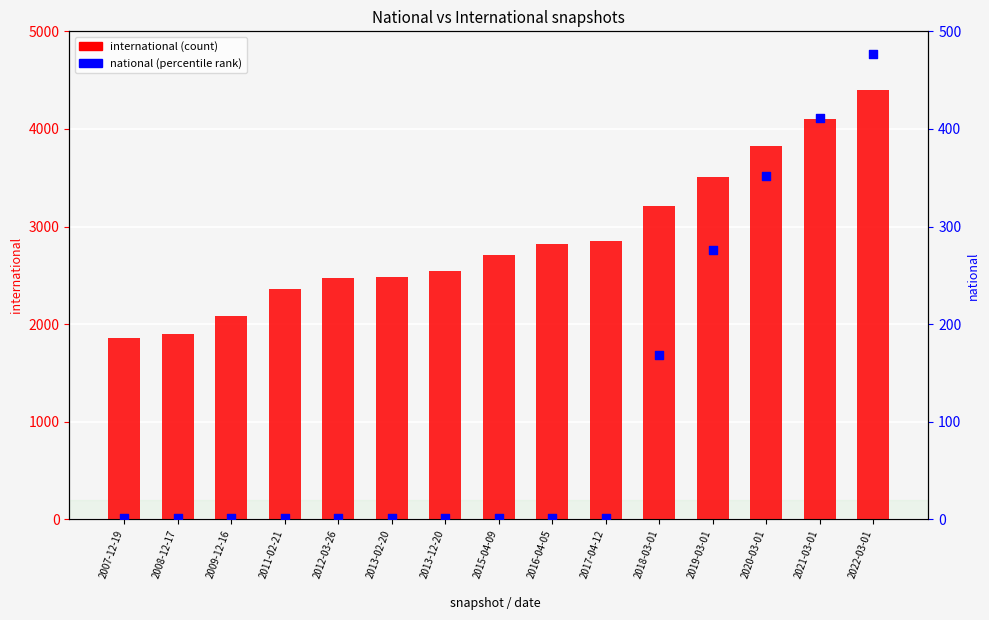

At how many categories does at least one series exceed 1986?

13